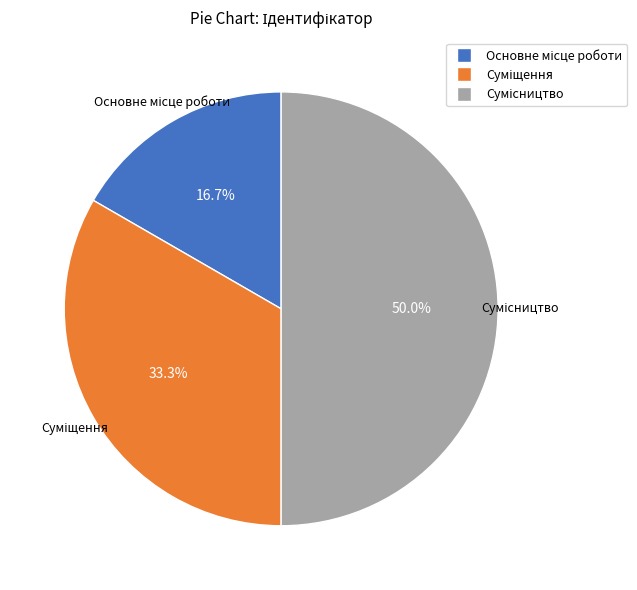

How many slices are in this pie chart?

3